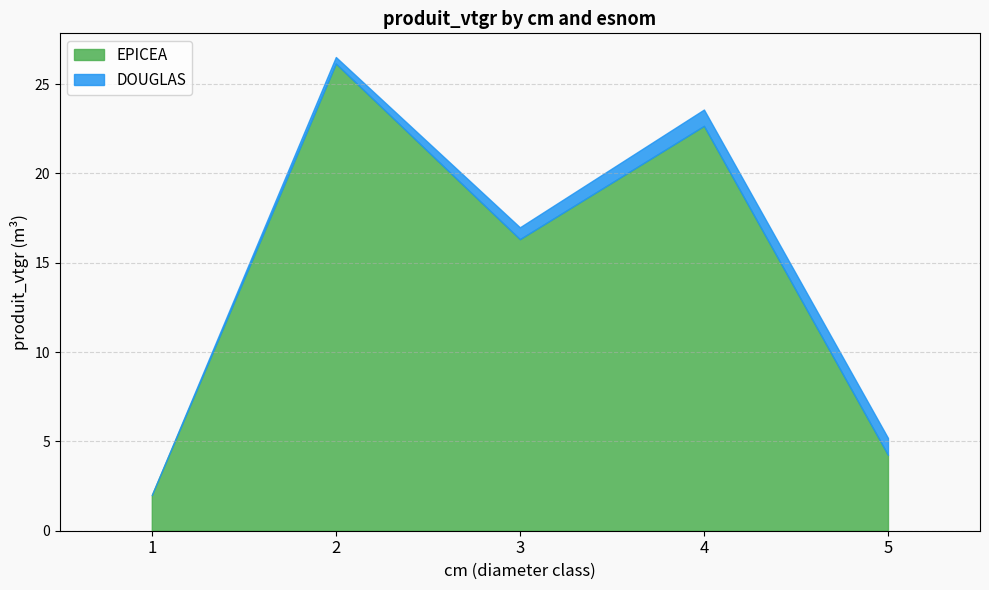

What is the highest value of the DOUGLAS series?

0.9